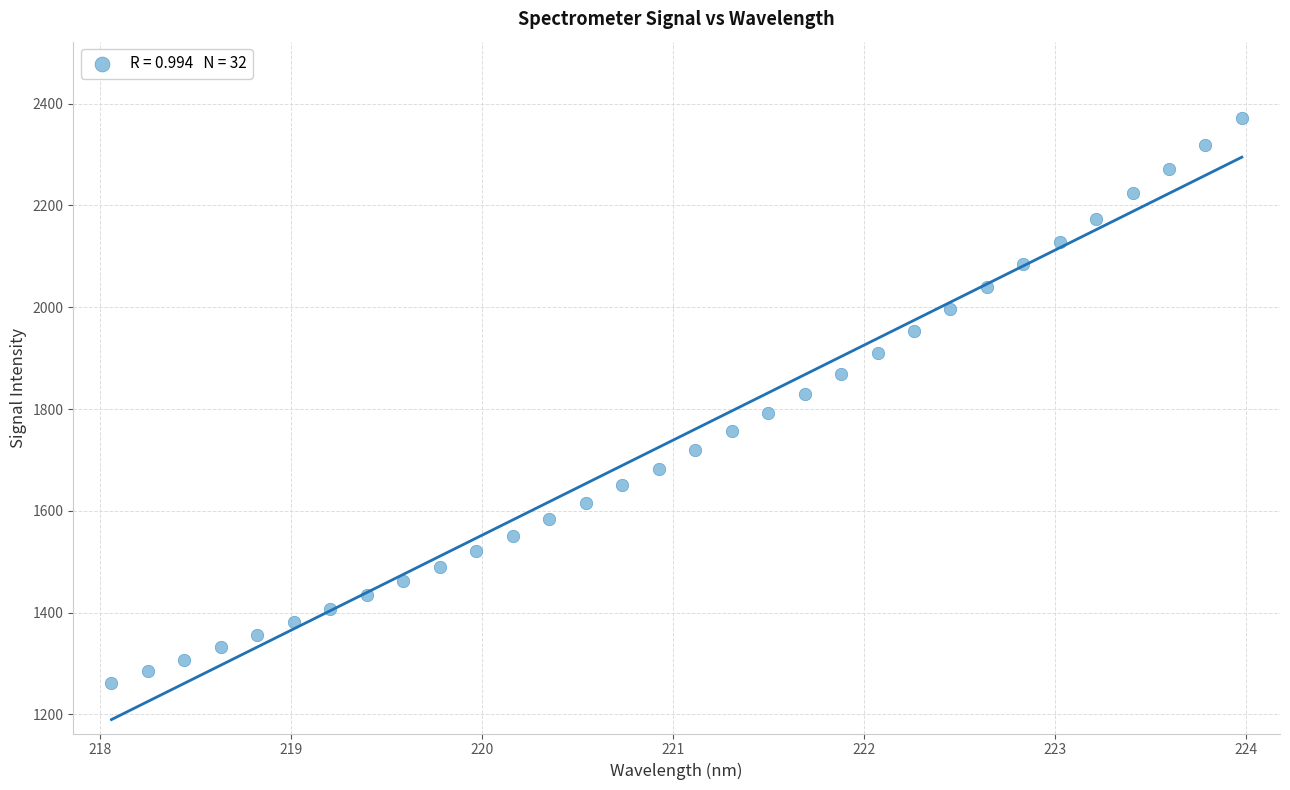

What is the range of X values (max minus min)?

5.9